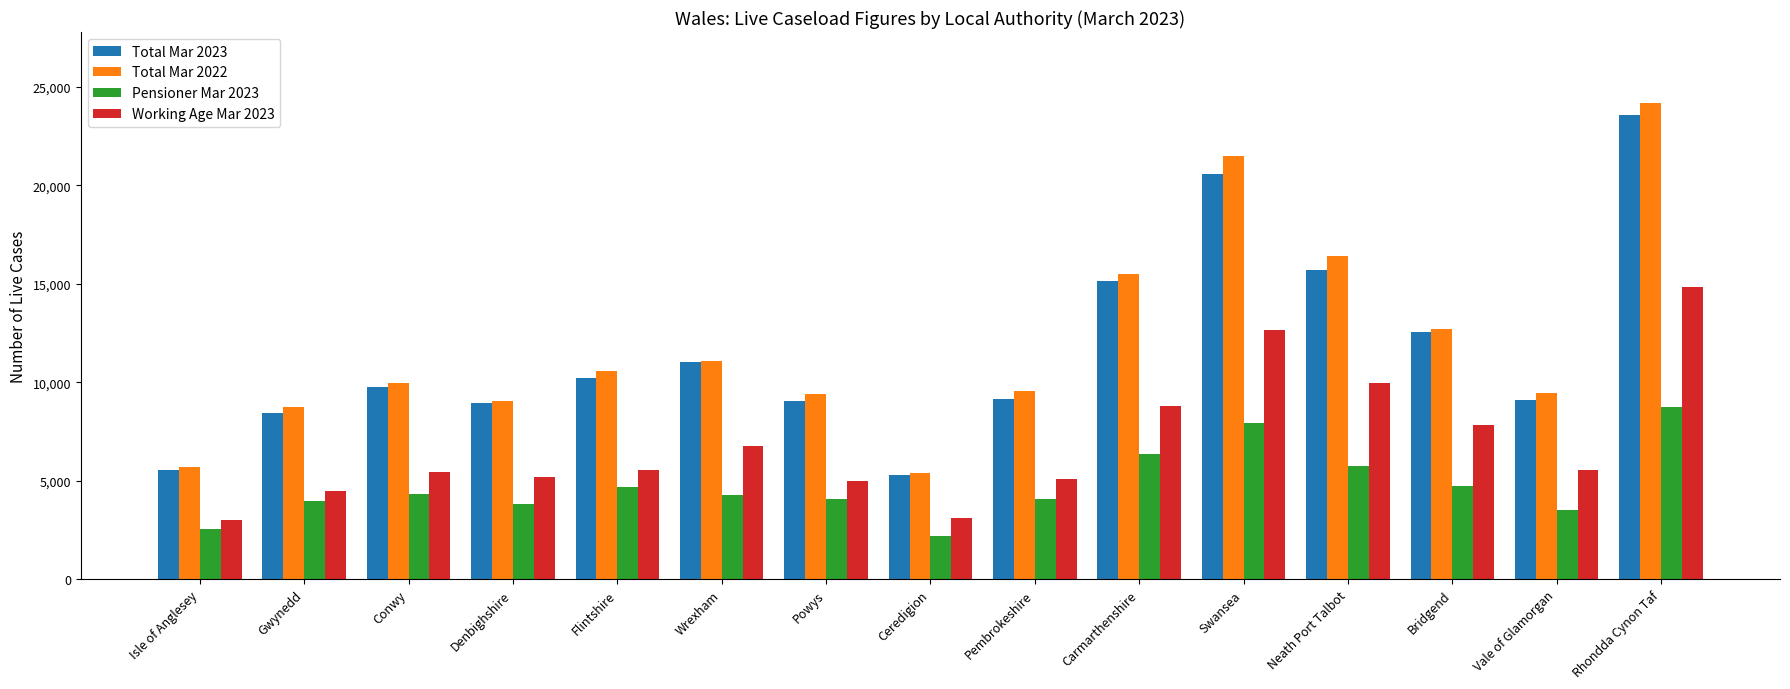

How many data points in Total Mar 2023 are less than 9742?

7